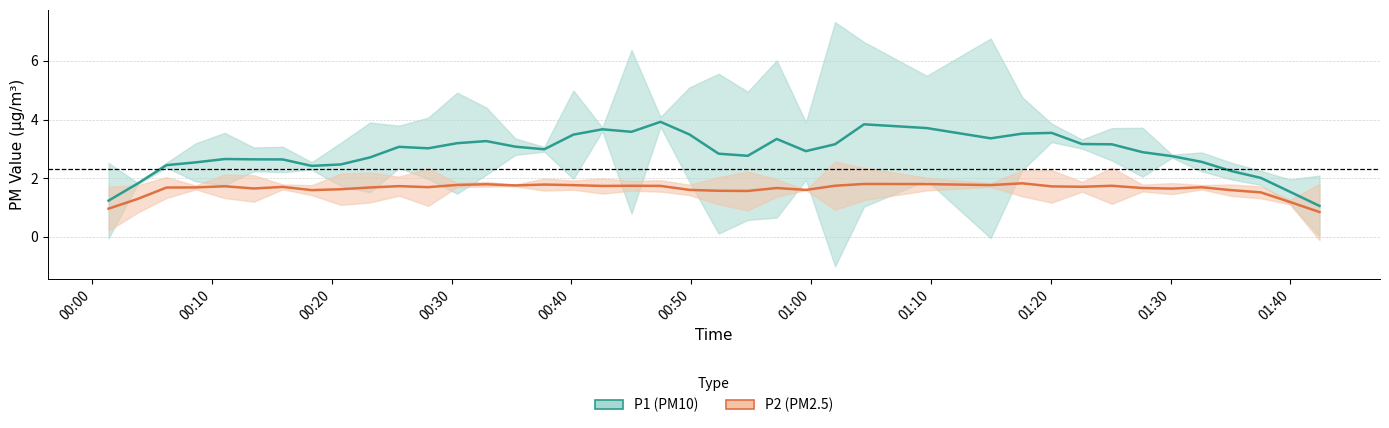

What is the highest value of the P1 (PM10) series?

3.9